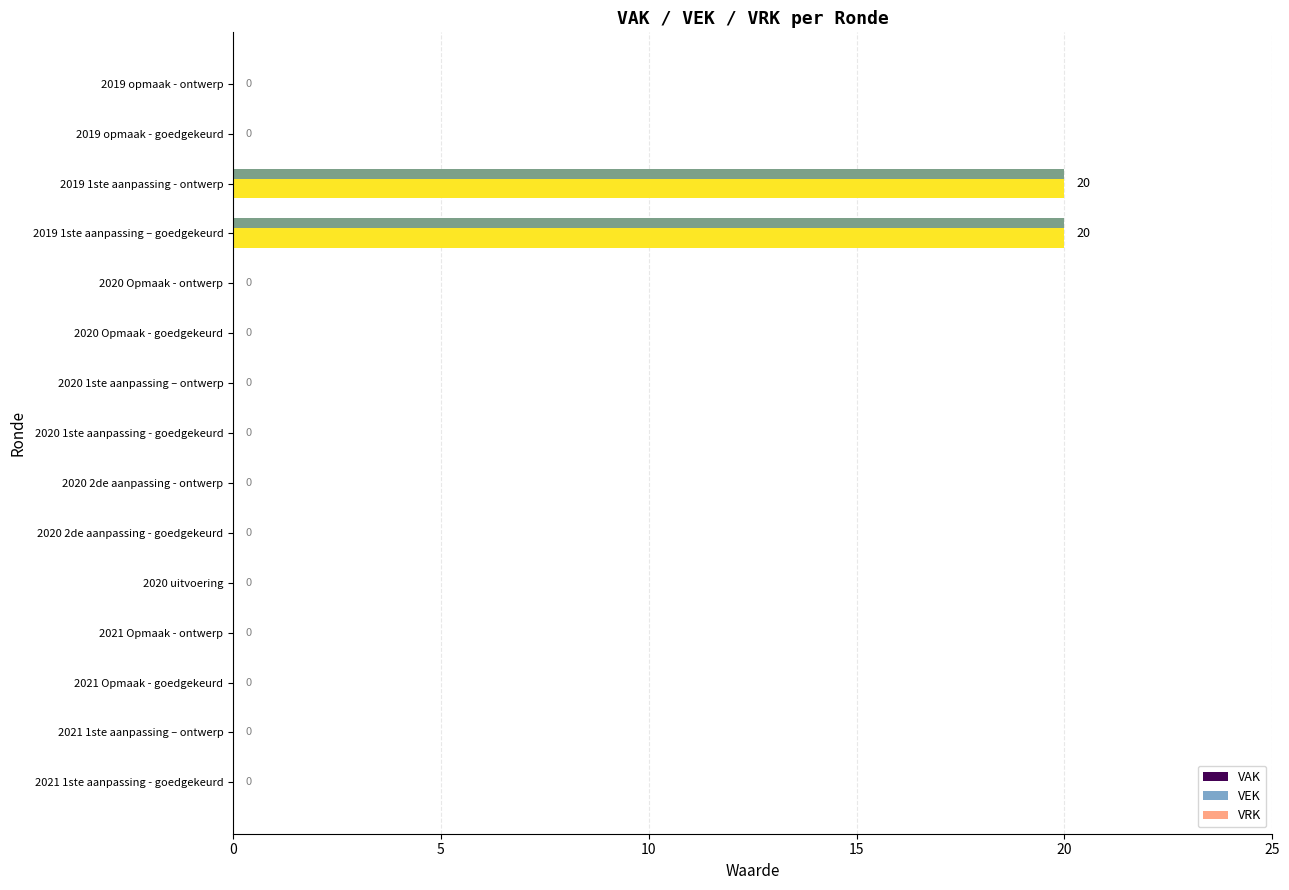

What is the greatest value displayed?

20